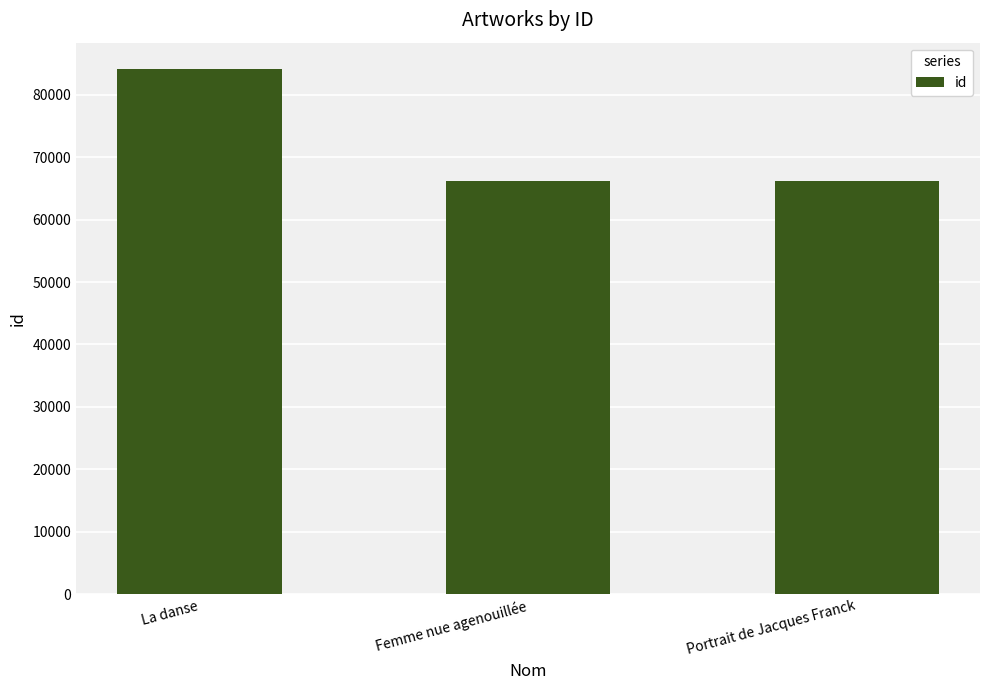

What is the difference between the values at Portrait de Jacques Franck and Femme nue agenouillée?

35